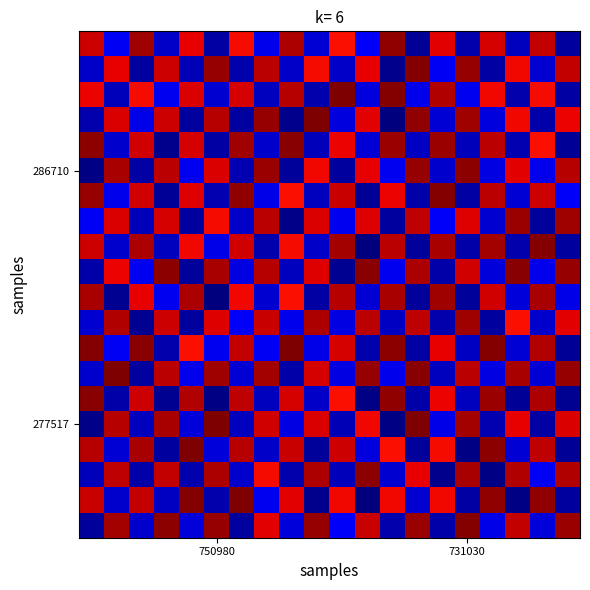

How many data points does each series have?

20